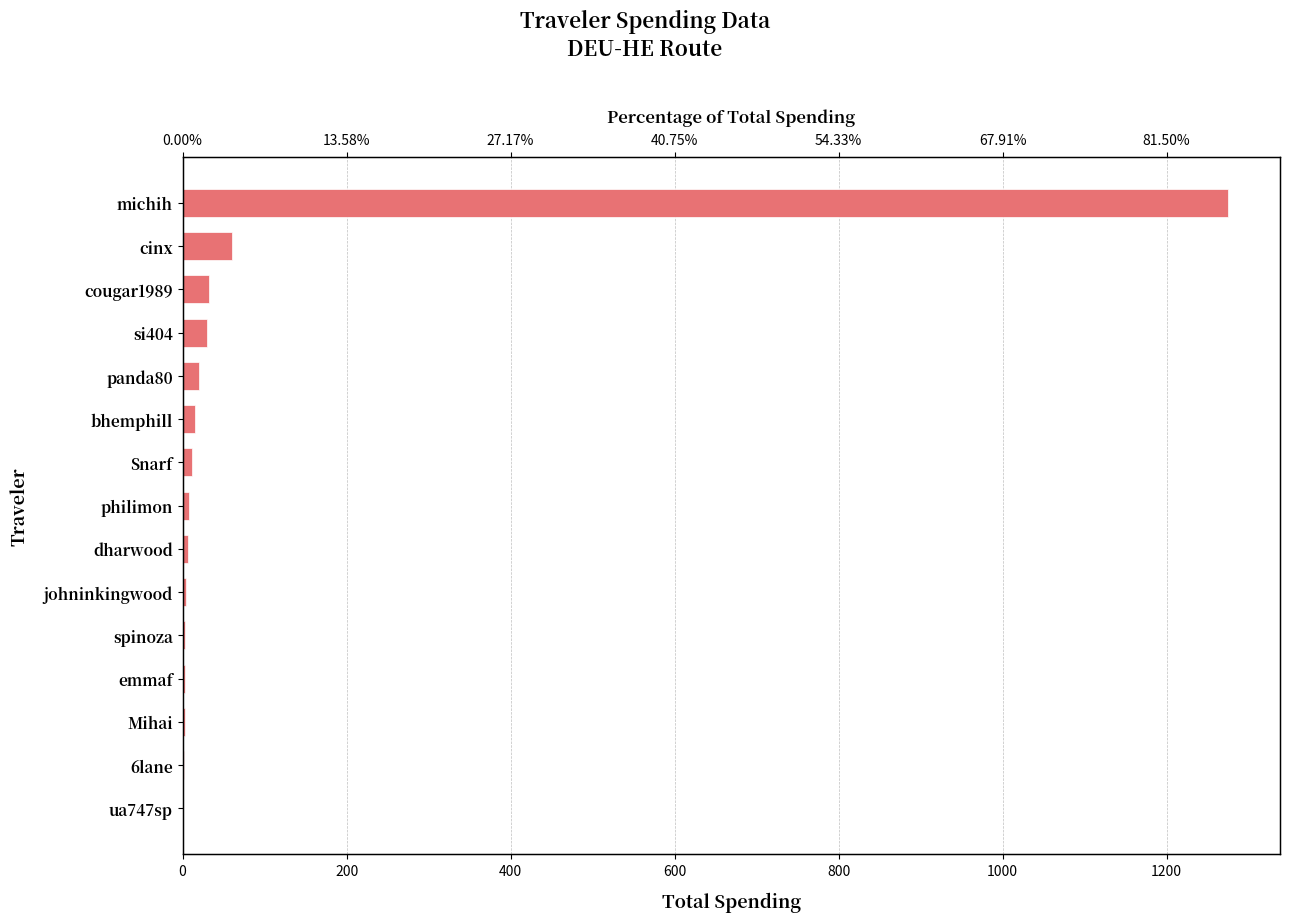

Are the bars horizontal?

Yes